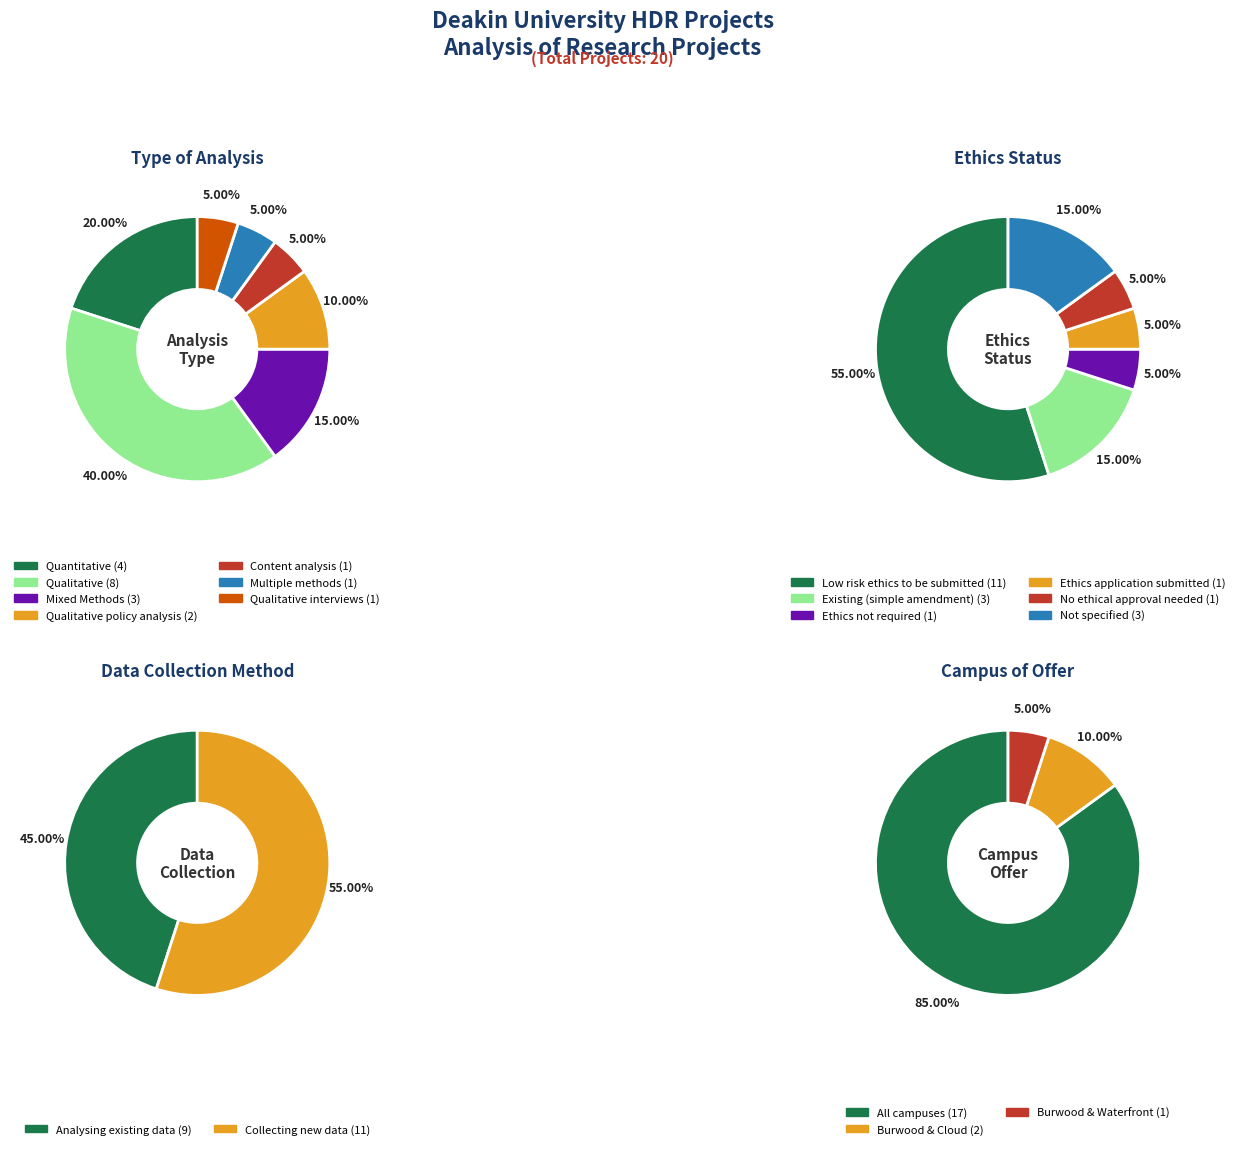

Does Qualitative represent more than half of the total?

No